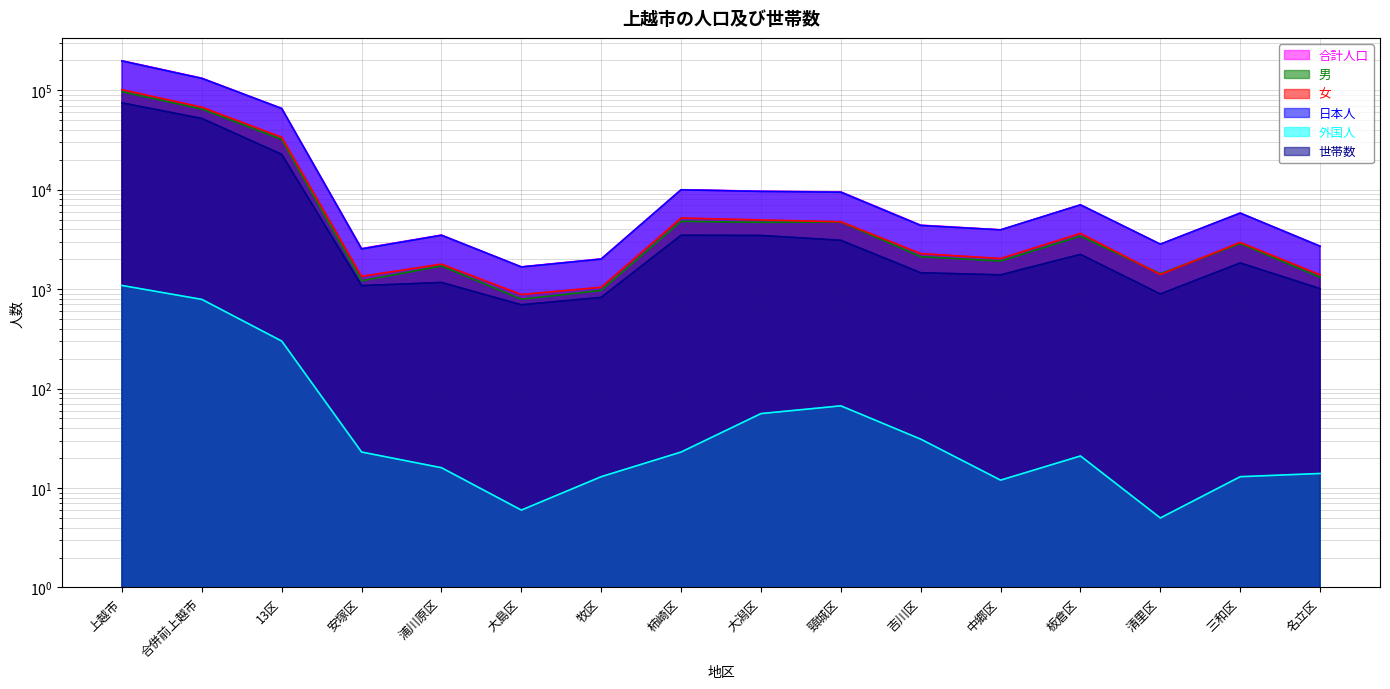

How many values in the 合計人口 series exceed 5807?

7